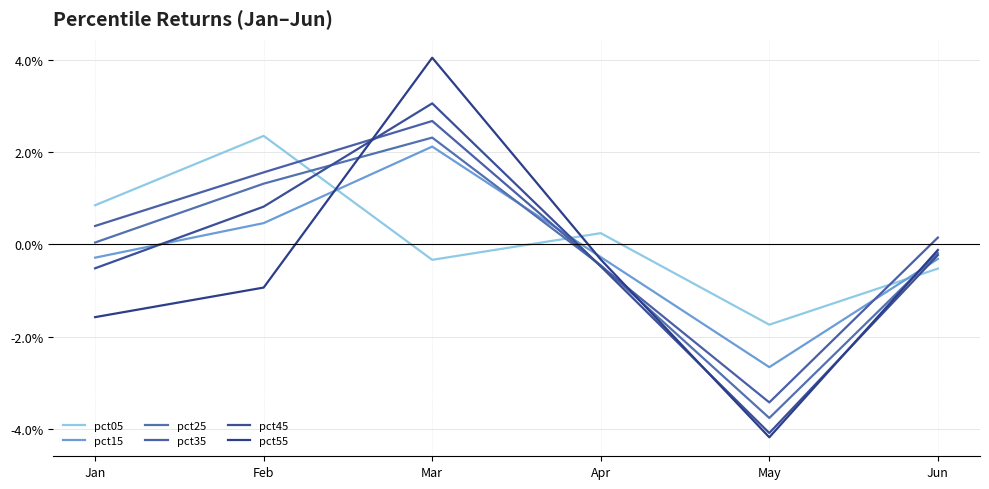

How many interior local valleys does the pct45 series have?

1